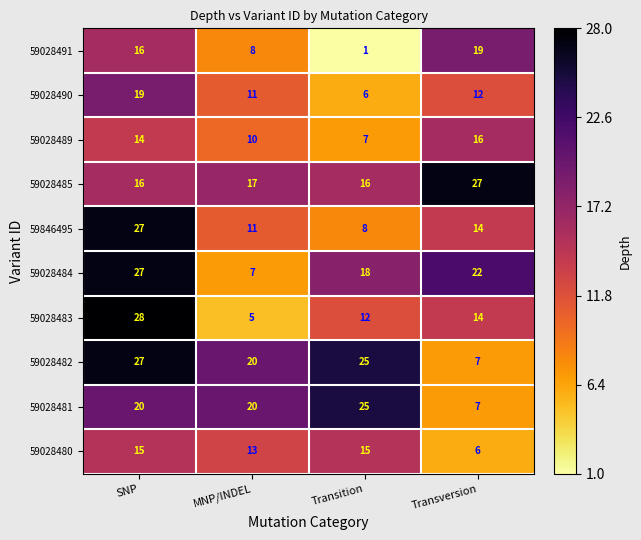

Which series has the widest spread of values?

59028483